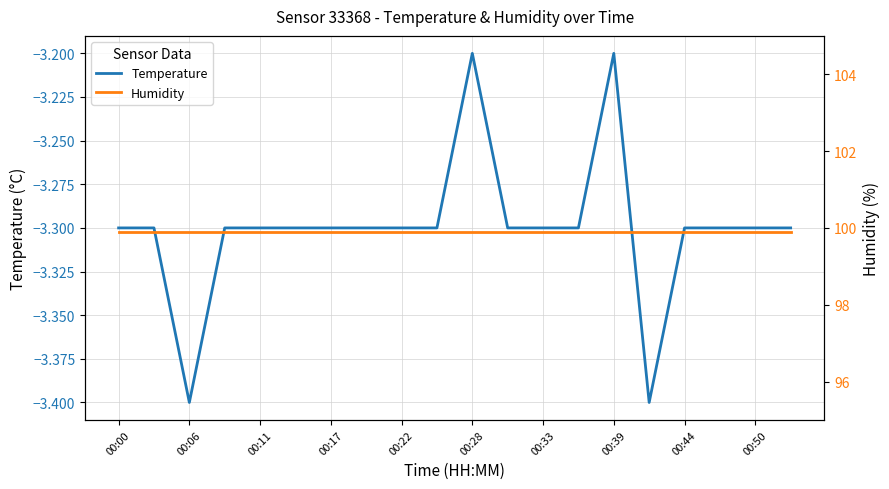

What is the lowest value of the Temperature series?

-3.4